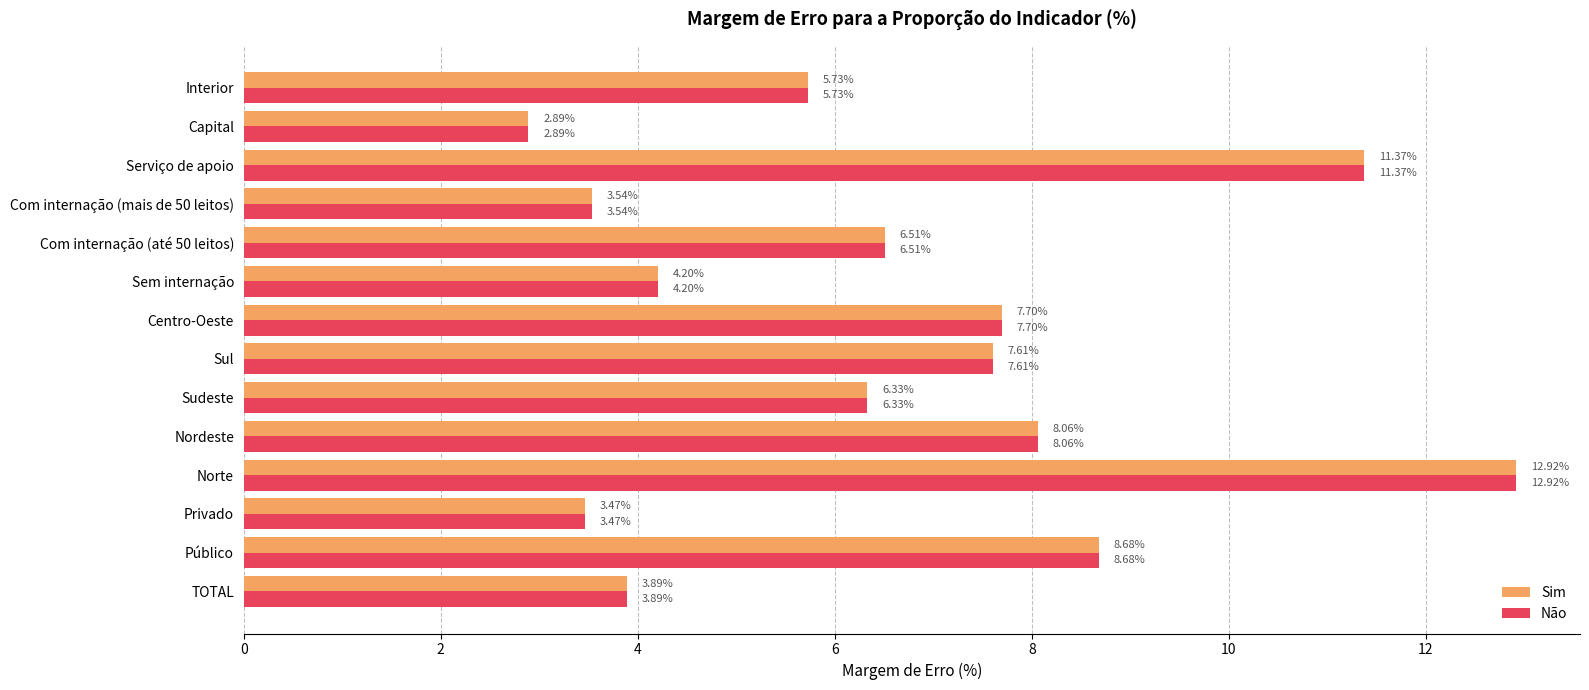

List the labels in order of Sim value, largest first.

Norte, Serviço de apoio, Público, Nordeste, Centro-Oeste, Sul, Com internação (até 50 leitos), Sudeste, Interior, Sem internação, TOTAL, Com internação (mais de 50 leitos), Privado, Capital